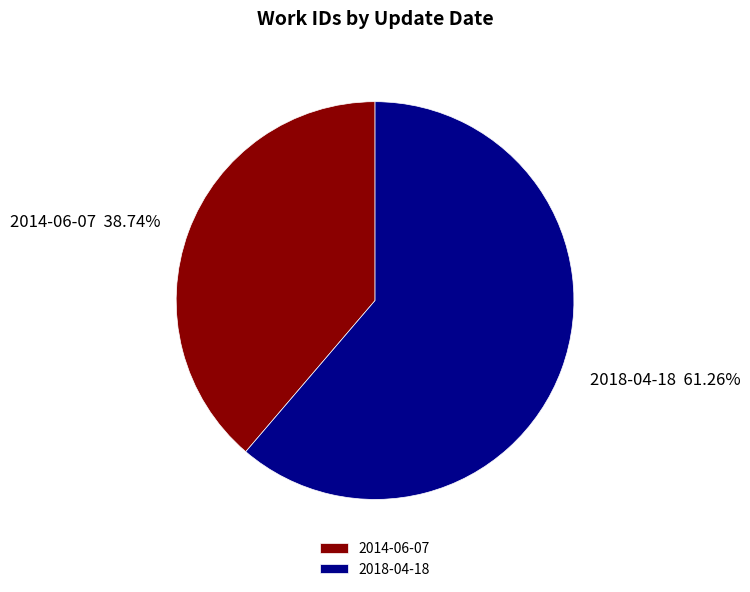

To the nearest percent, what is the difference between the largest and smallest slice percentages?

23%